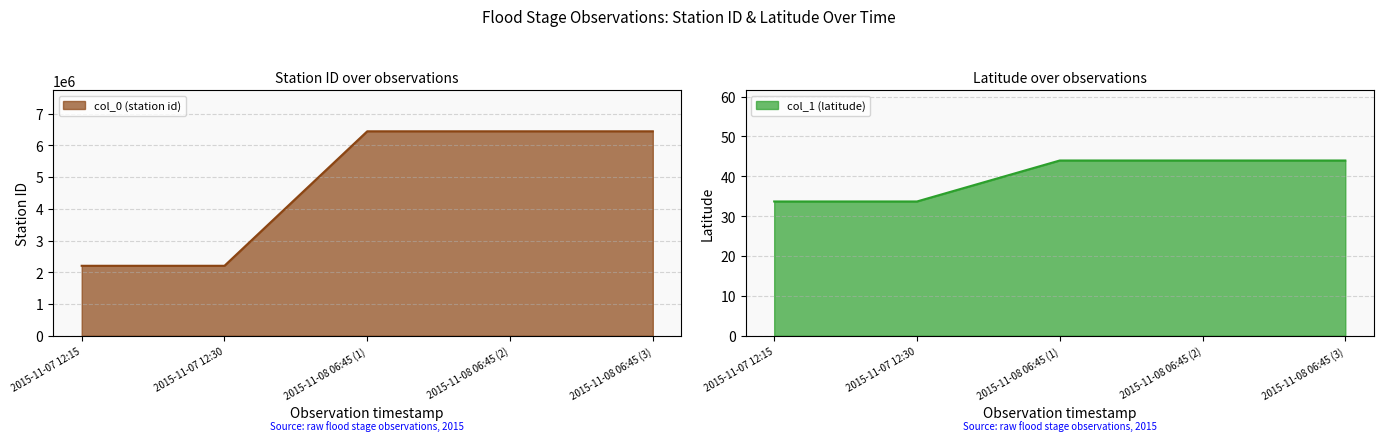

What is the approximate value of col_1 (latitude) at 2015-11-07 12:15?

33.7